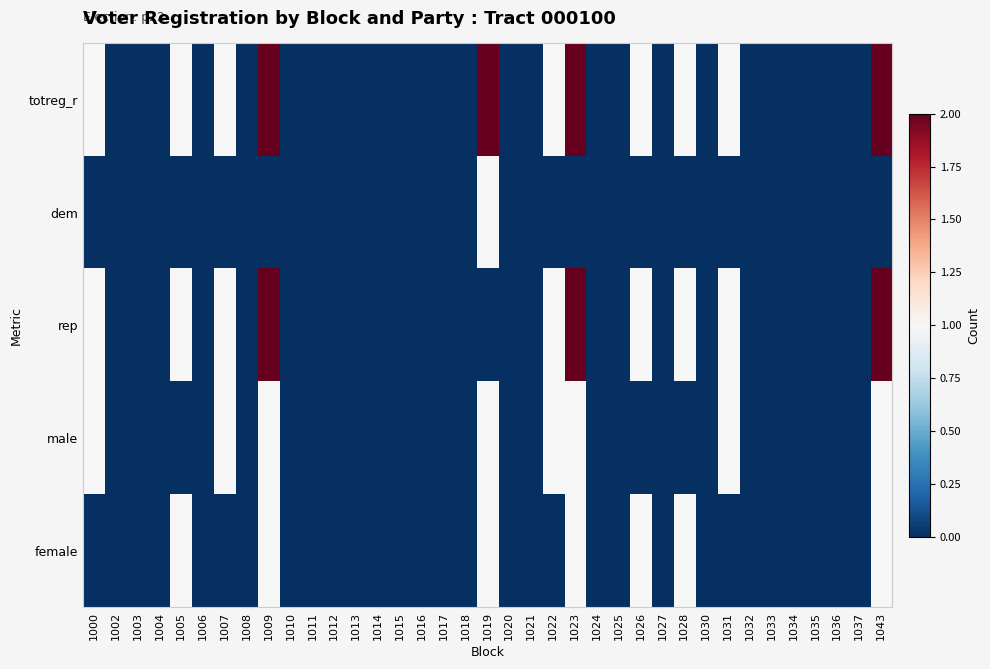

Reading right to left, list all the values displayed in this chart.

totreg_r: 1043=2	1037=0	1036=0	1035=0	1034=0	1033=0	1032=0	1031=1	1030=0	1028=1	1027=0	1026=1	1025=0	1024=0	1023=2	1022=1	1021=0	1020=0	1019=2	1018=0	1017=0	1016=0	1015=0	1014=0	1013=0	1012=0	1011=0	1010=0	1009=2	1008=0	1007=1	1006=0	1005=1	1004=0	1003=0	1002=0	1000=1
dem: 1043=0	1037=0	1036=0	1035=0	1034=0	1033=0	1032=0	1031=0	1030=0	1028=0	1027=0	1026=0	1025=0	1024=0	1023=0	1022=0	1021=0	1020=0	1019=1	1018=0	1017=0	1016=0	1015=0	1014=0	1013=0	1012=0	1011=0	1010=0	1009=0	1008=0	1007=0	1006=0	1005=0	1004=0	1003=0	1002=0	1000=0
rep: 1043=2	1037=0	1036=0	1035=0	1034=0	1033=0	1032=0	1031=1	1030=0	1028=1	1027=0	1026=1	1025=0	1024=0	1023=2	1022=1	1021=0	1020=0	1019=0	1018=0	1017=0	1016=0	1015=0	1014=0	1013=0	1012=0	1011=0	1010=0	1009=2	1008=0	1007=1	1006=0	1005=1	1004=0	1003=0	1002=0	1000=1
male: 1043=1	1037=0	1036=0	1035=0	1034=0	1033=0	1032=0	1031=1	1030=0	1028=0	1027=0	1026=0	1025=0	1024=0	1023=1	1022=1	1021=0	1020=0	1019=1	1018=0	1017=0	1016=0	1015=0	1014=0	1013=0	1012=0	1011=0	1010=0	1009=1	1008=0	1007=1	1006=0	1005=0	1004=0	1003=0	1002=0	1000=1
female: 1043=1	1037=0	1036=0	1035=0	1034=0	1033=0	1032=0	1031=0	1030=0	1028=1	1027=0	1026=1	1025=0	1024=0	1023=1	1022=0	1021=0	1020=0	1019=1	1018=0	1017=0	1016=0	1015=0	1014=0	1013=0	1012=0	1011=0	1010=0	1009=1	1008=0	1007=0	1006=0	1005=1	1004=0	1003=0	1002=0	1000=0